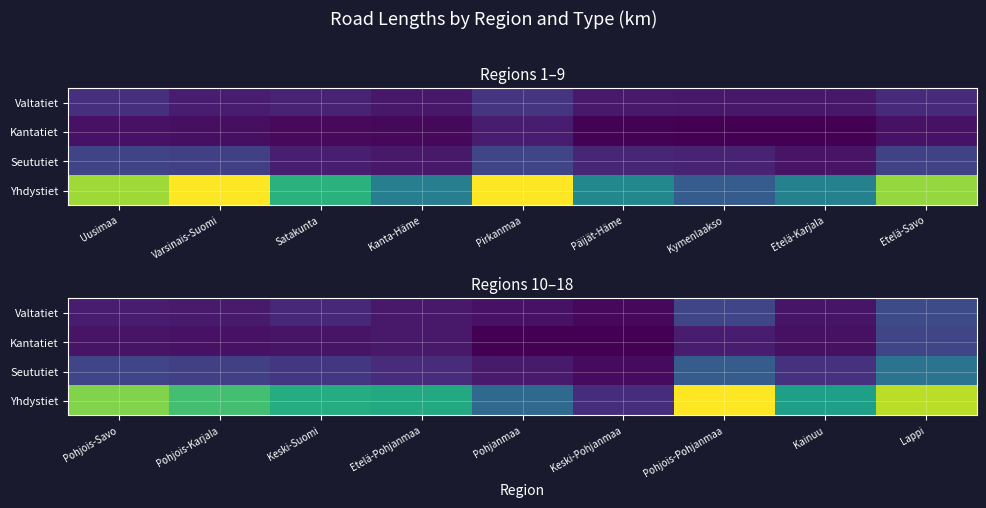

What is the difference between the Kantatiet values at Keski-Pohjanmaa and Pohjois-Karjala?

227.1